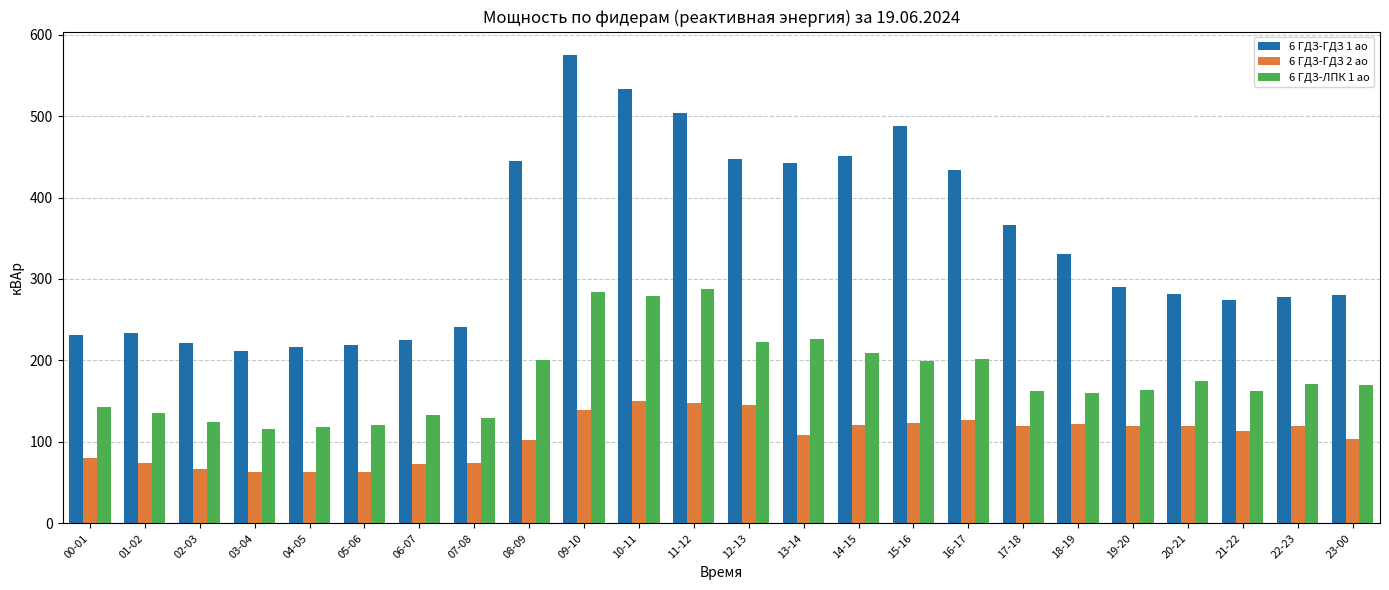

What are all the series names shown in the legend?

6 ГДЗ-ГДЗ 1 ао, 6 ГДЗ-ГДЗ 2 ао, 6 ГДЗ-ЛПК 1 ао